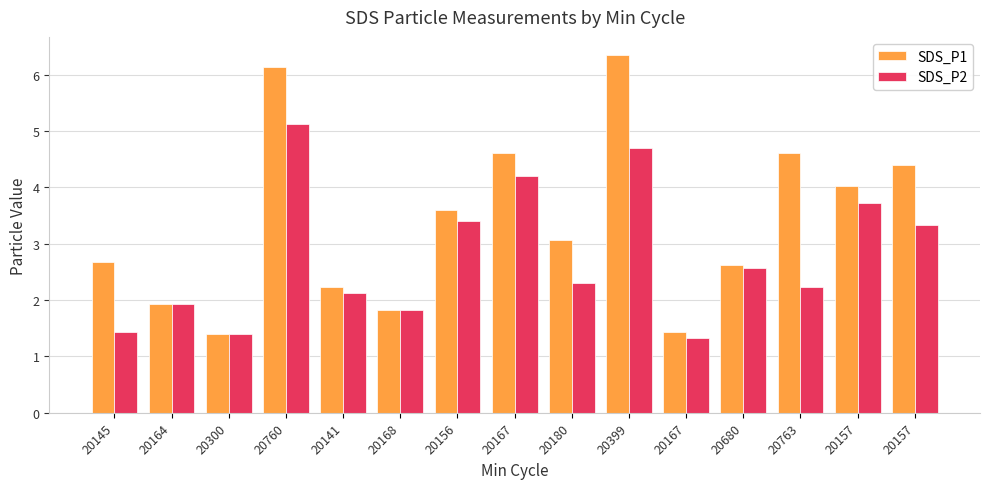

How many values in the SDS_P2 series exceed 2?

10